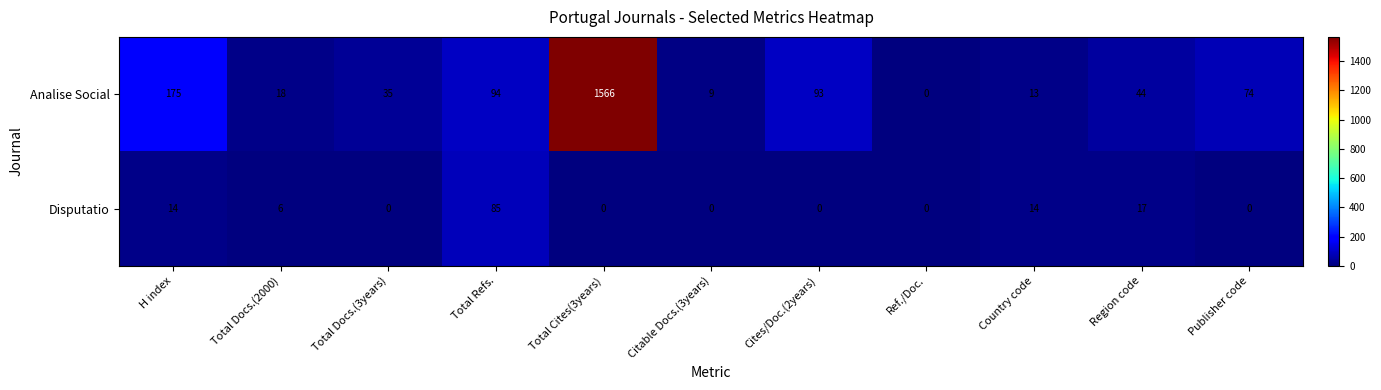

Count the number of data series in this chart.

2